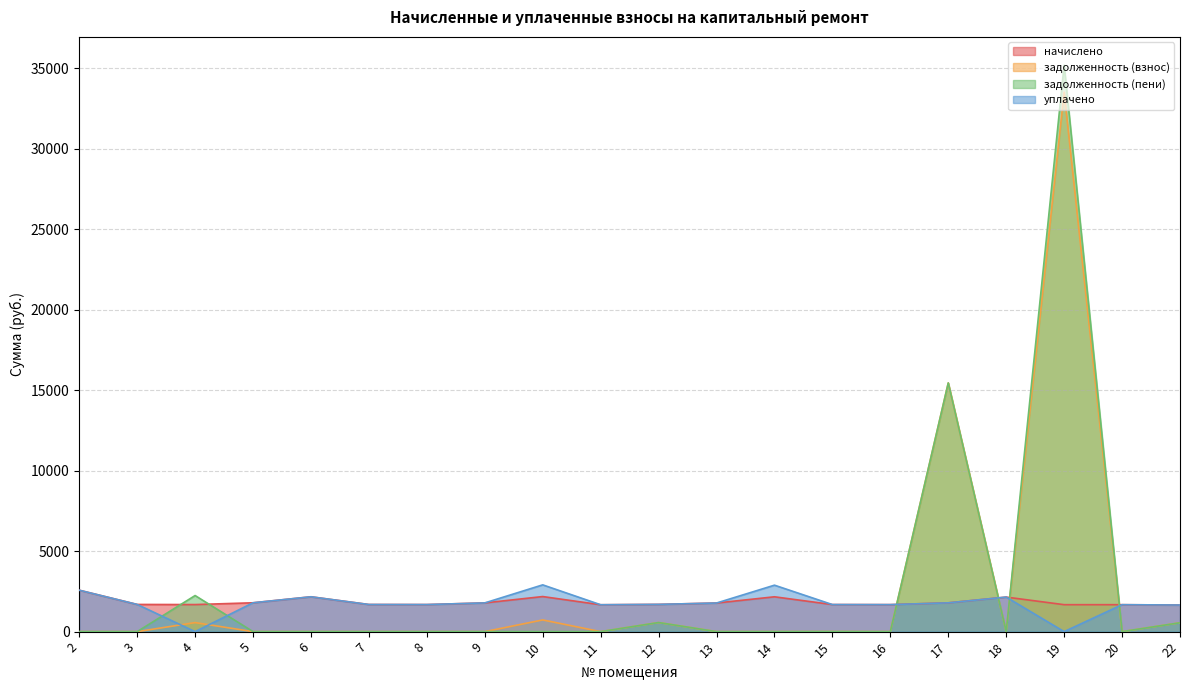

Which series has the largest range (max minus min)?

задолженность (пени)